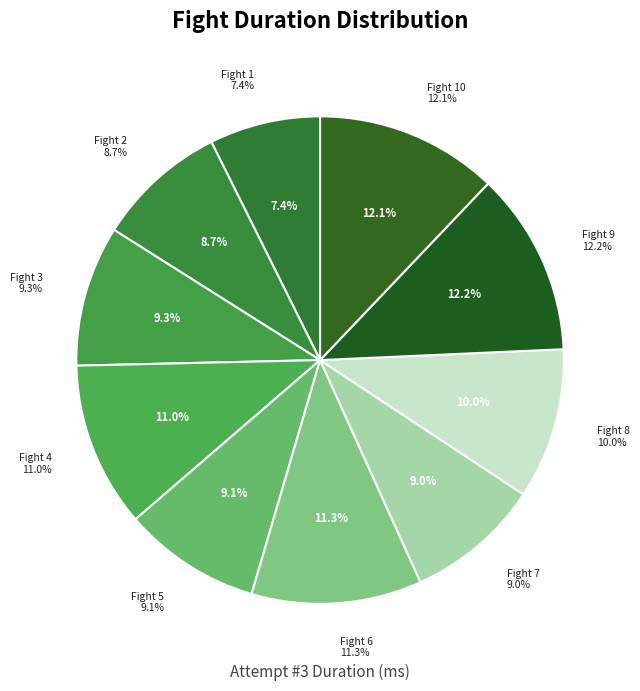

What percentage is NOT represented by Fight 7?

91.0%